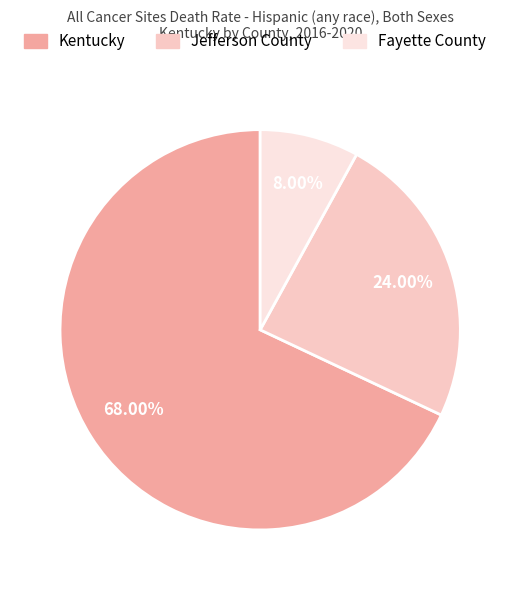

What is the total percentage of Fayette County and Jefferson County?

32.0%